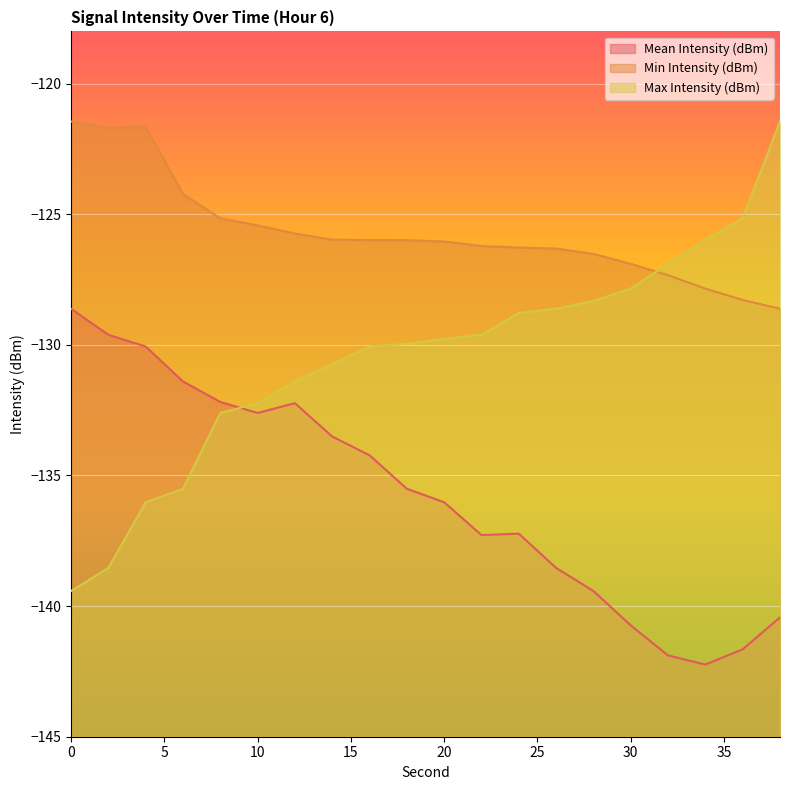

Where is the first local maximum for Min Intensity (dBm)?

4